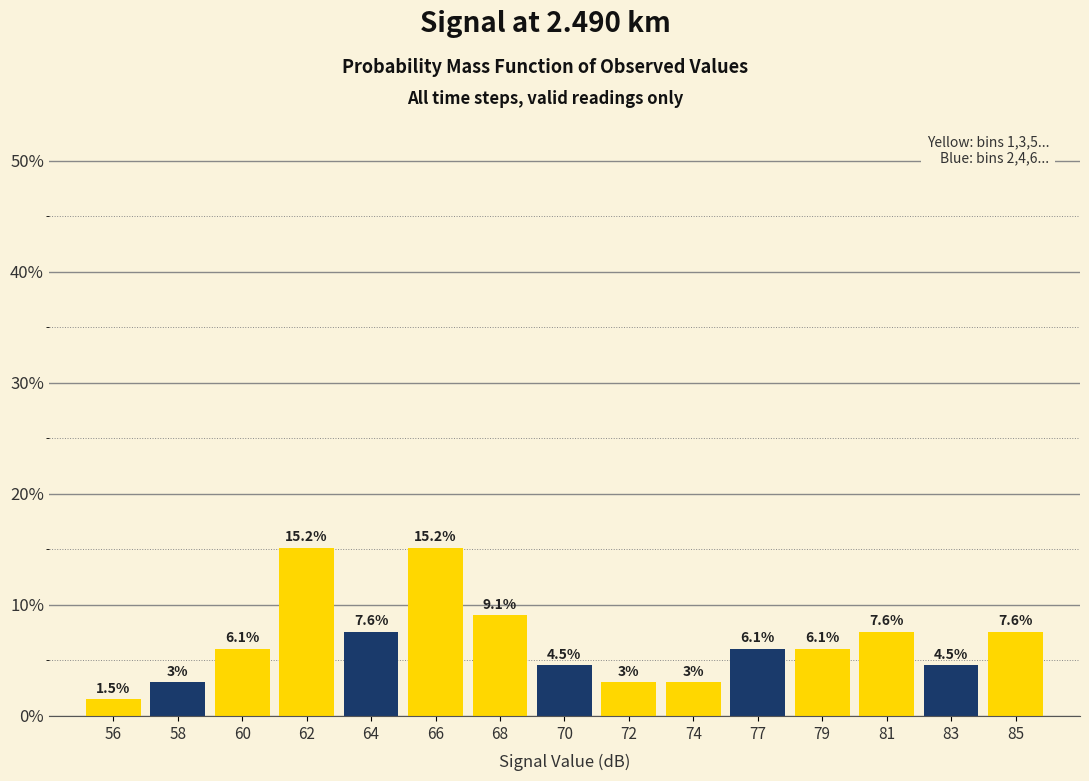

Reading right to left, list all the values displayed in this chart.

7.6	4.5	7.6	6.1	6.1	3.0	3.0	4.5	9.1	15.2	7.6	15.2	6.1	3.0	1.5